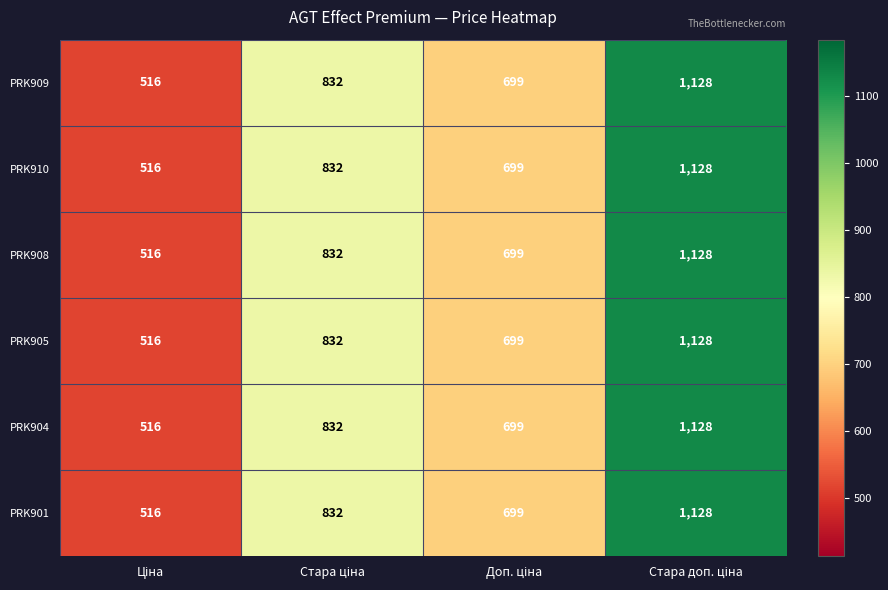

Reading left to right, extract all data points from this chart.

PRK909: 516	832	699	1128
PRK910: 516	832	699	1128
PRK908: 516	832	699	1128
PRK905: 516	832	699	1128
PRK904: 516	832	699	1128
PRK901: 516	832	699	1128